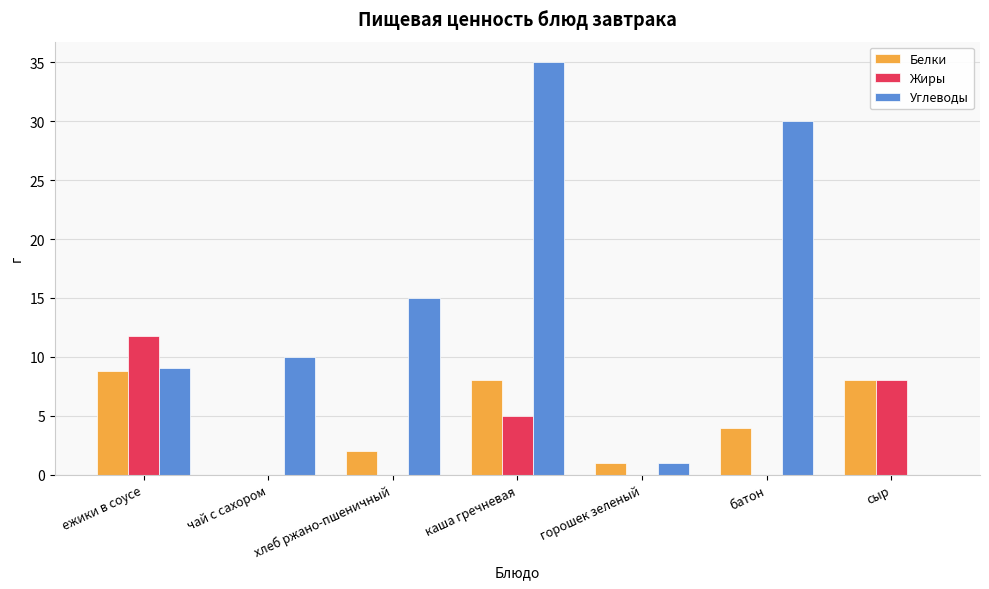

What is the highest value of the Углеводы series?

35.0